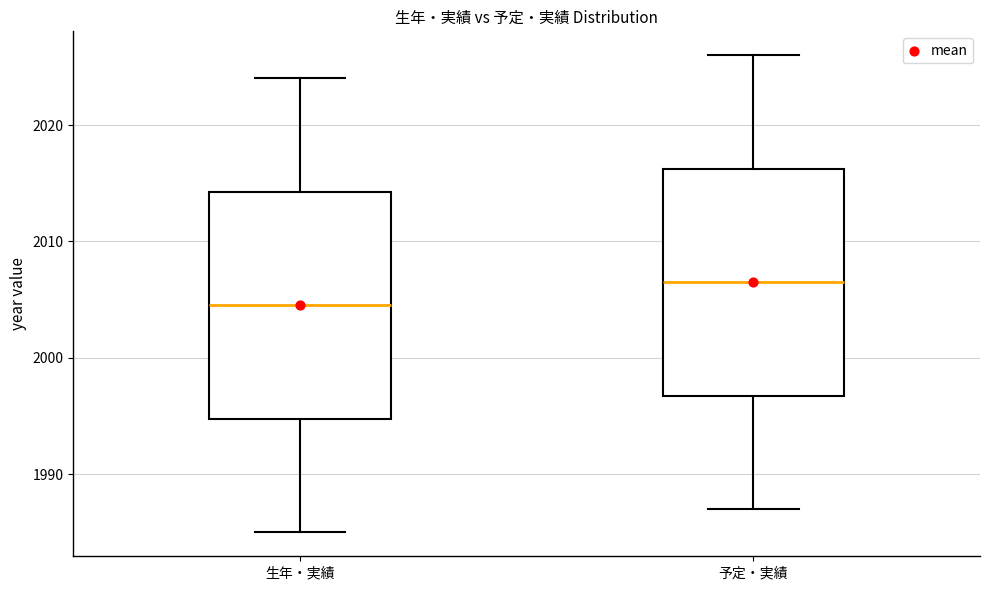

Where does the median line of the box for 生年・実績 sit on the y-axis? The values are not printed on the chart, so give them approximately, as read against the axis.

2005